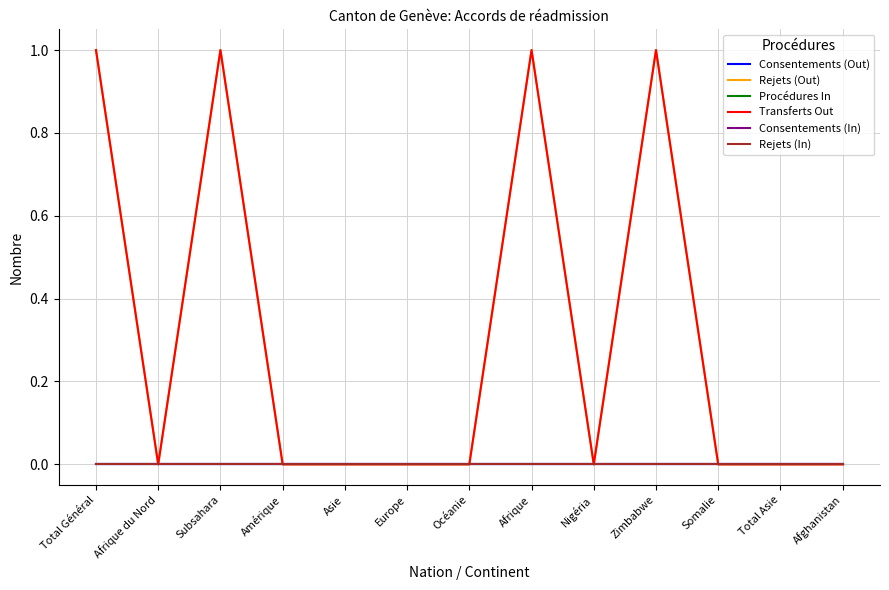

Reading left to right, list all the values displayed in this chart.

Consentements (Out): 0	0	0	0	0	0	0	0	0	0	0	0	0
Rejets (Out): 1	0	1	0	0	0	0	1	0	1	0	0	0
Procédures In: 0	0	0	0	0	0	0	0	0	0	0	0	0
Transferts Out: 1	0	1	0	0	0	0	1	0	1	0	0	0
Consentements (In): 0	0	0	0	0	0	0	0	0	0	0	0	0
Rejets (In): 0	0	0	0	0	0	0	0	0	0	0	0	0